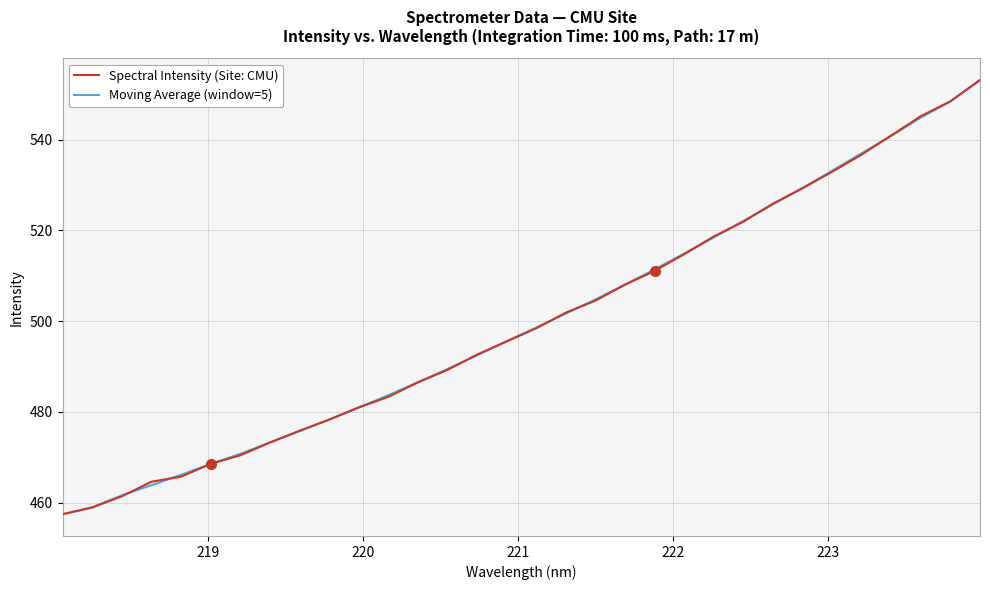

How many lines are shown in the chart?

2